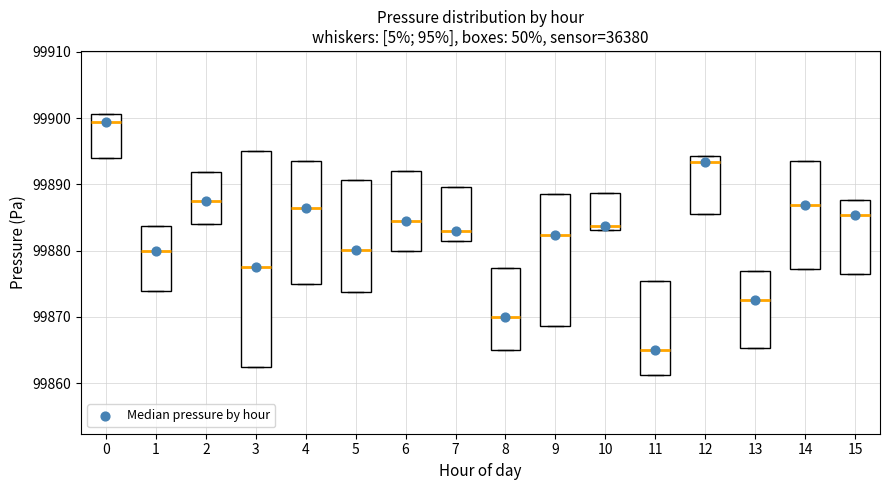

Reading left to right, transcribe this box plot: for each box, give where its median line is, the range the box spans, and where its two whiskers end, as read against the y-axis. The values are not printed on the chart, so give them approximately, as read against the axis.

0: median 99899, box 99894 to 99901, whiskers 99894 to 99901
1: median 99880, box 99874 to 99884, whiskers 99874 to 99884
2: median 99888, box 99884 to 99892, whiskers 99884 to 99892
3: median 99878, box 99863 to 99895, whiskers 99863 to 99895
4: median 99886, box 99875 to 99894, whiskers 99875 to 99894
5: median 99880, box 99874 to 99891, whiskers 99874 to 99891
6: median 99885, box 99880 to 99892, whiskers 99880 to 99892
7: median 99883, box 99881 to 99890, whiskers 99881 to 99890
8: median 99870, box 99865 to 99877, whiskers 99865 to 99877
9: median 99882, box 99869 to 99889, whiskers 99869 to 99889
10: median 99884, box 99883 to 99889, whiskers 99883 to 99889
11: median 99865, box 99861 to 99875, whiskers 99861 to 99875
12: median 99893, box 99885 to 99894, whiskers 99885 to 99894
13: median 99873, box 99865 to 99877, whiskers 99865 to 99877
14: median 99887, box 99877 to 99893, whiskers 99877 to 99893
15: median 99885, box 99876 to 99888, whiskers 99876 to 99888